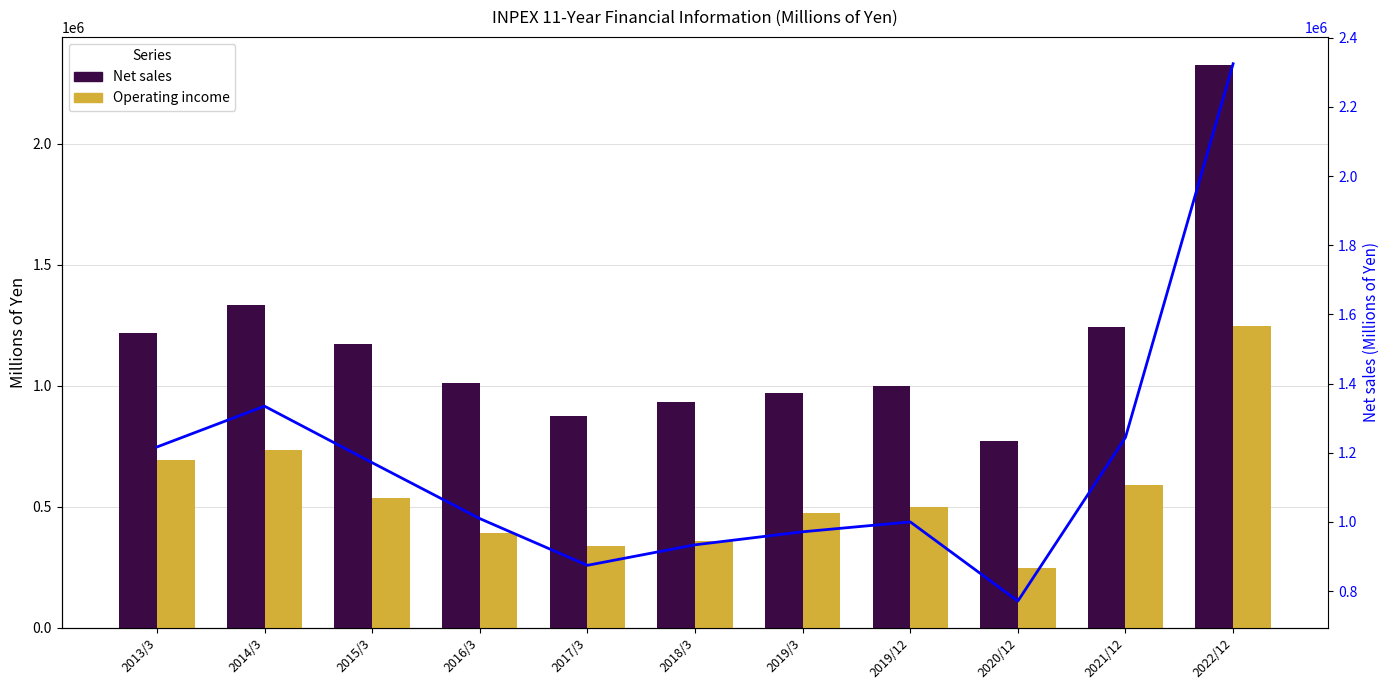

Which has a higher value, 2020/12 or 2018/3?

2018/3